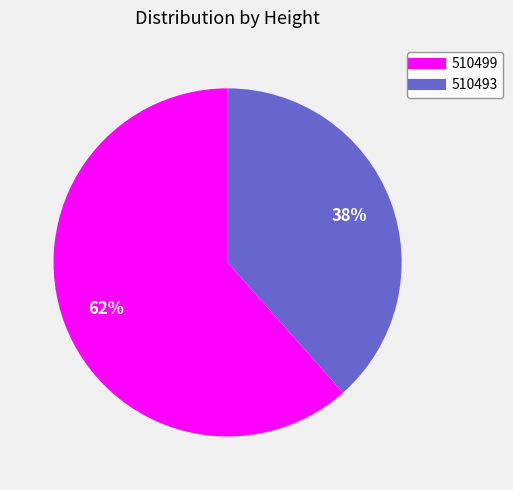

To the nearest percent, what is the average slice percentage?

50%